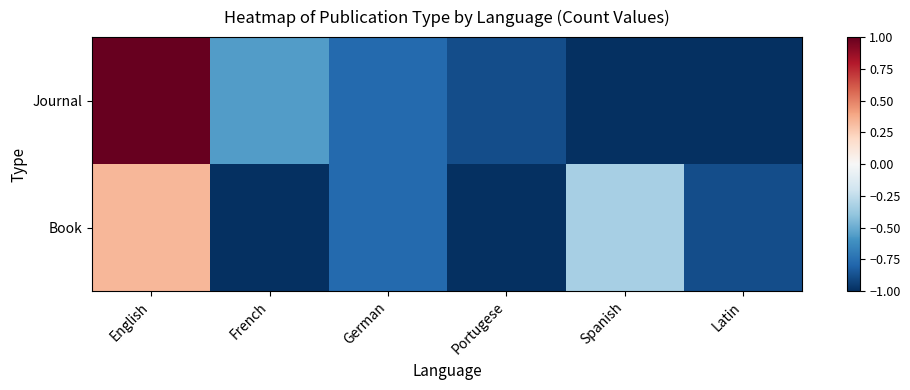

Rank the series by their average value, from lowest to highest.

Book, Journal